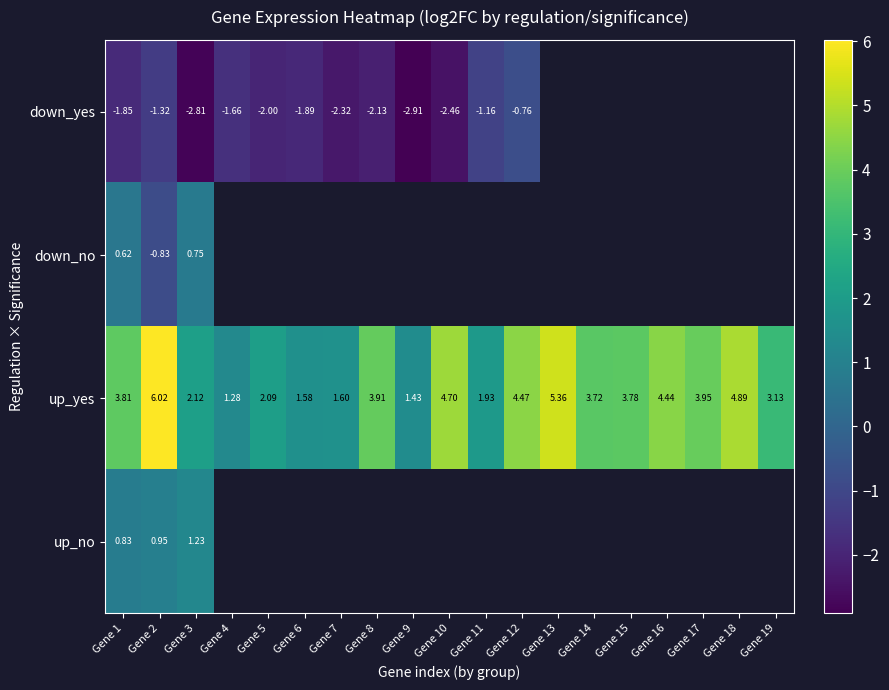

Which category has the highest value in the up_no series?

Gene 3